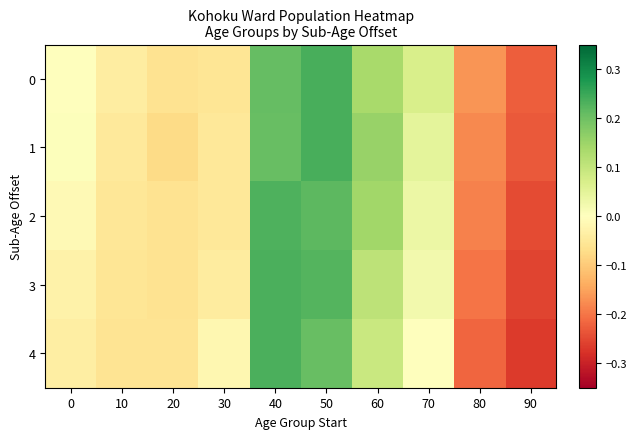

Which label corresponds to the smallest value in the chart?

90